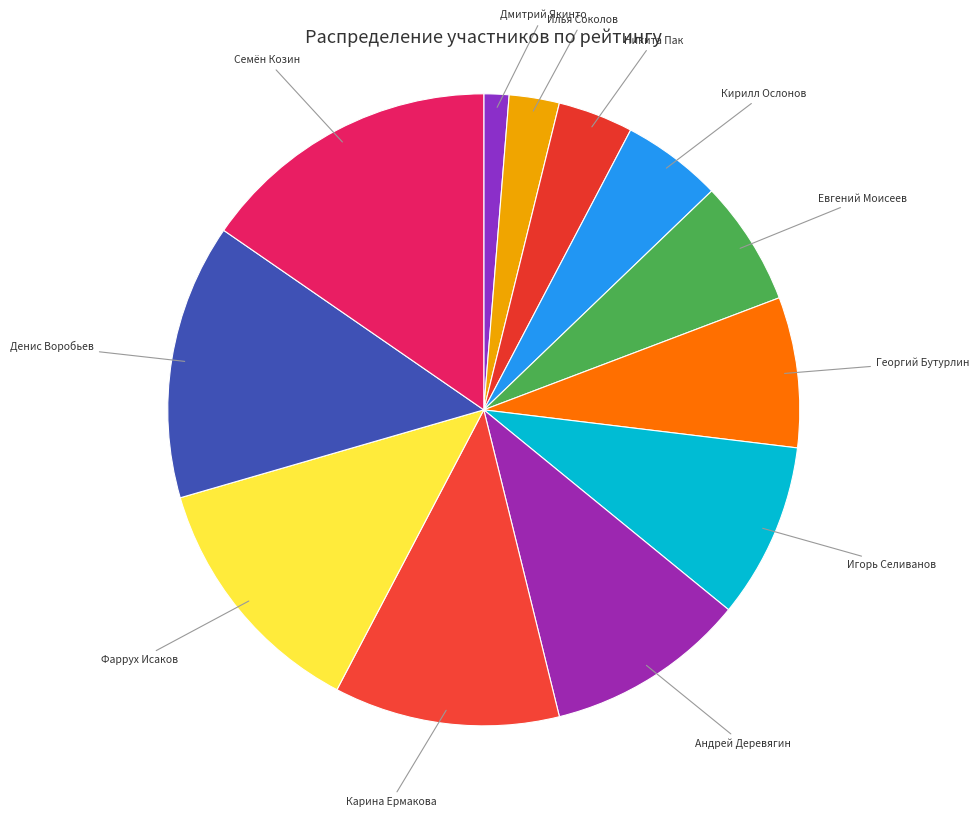

Is there any slice that represents more than half of the pie?

No